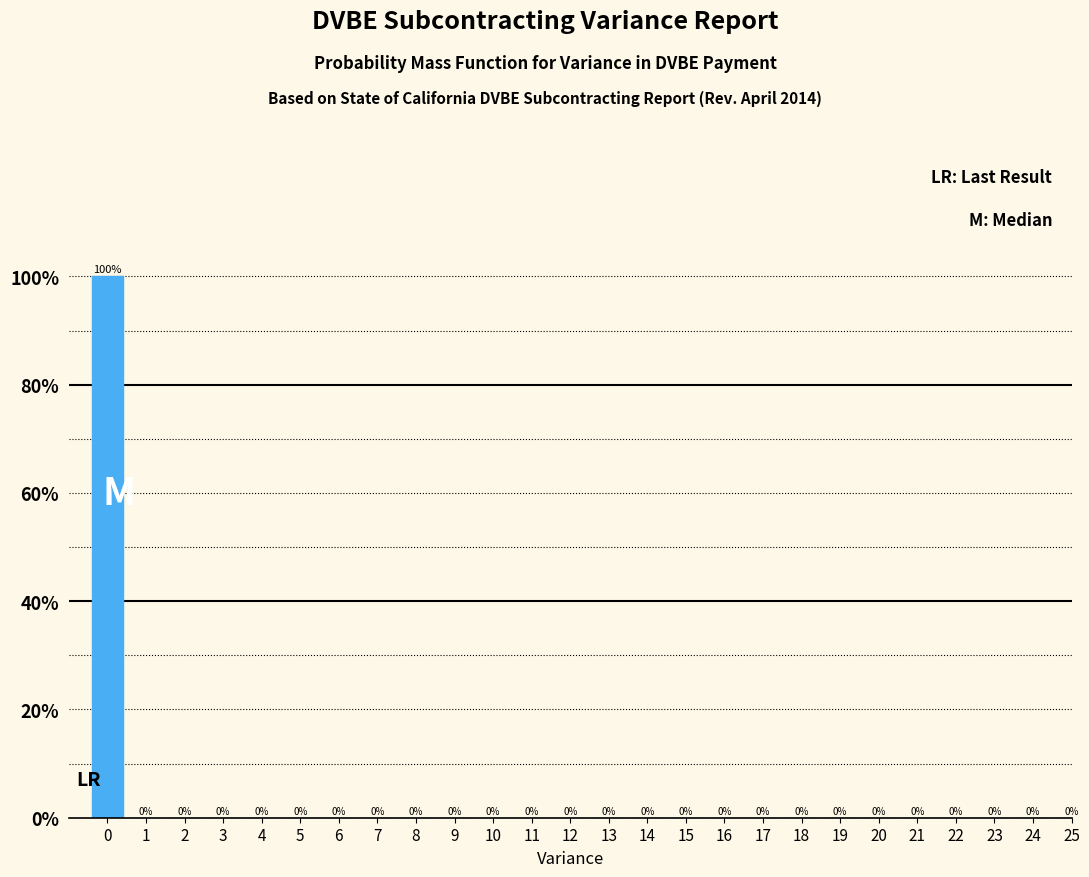

Reading right to left, transcribe all the data shown in this chart.

25=0	24=0	23=0	22=0	21=0	20=0	19=0	18=0	17=0	16=0	15=0	14=0	13=0	12=0	11=0	10=0	9=0	8=0	7=0	6=0	5=0	4=0	3=0	2=0	1=0	0=100